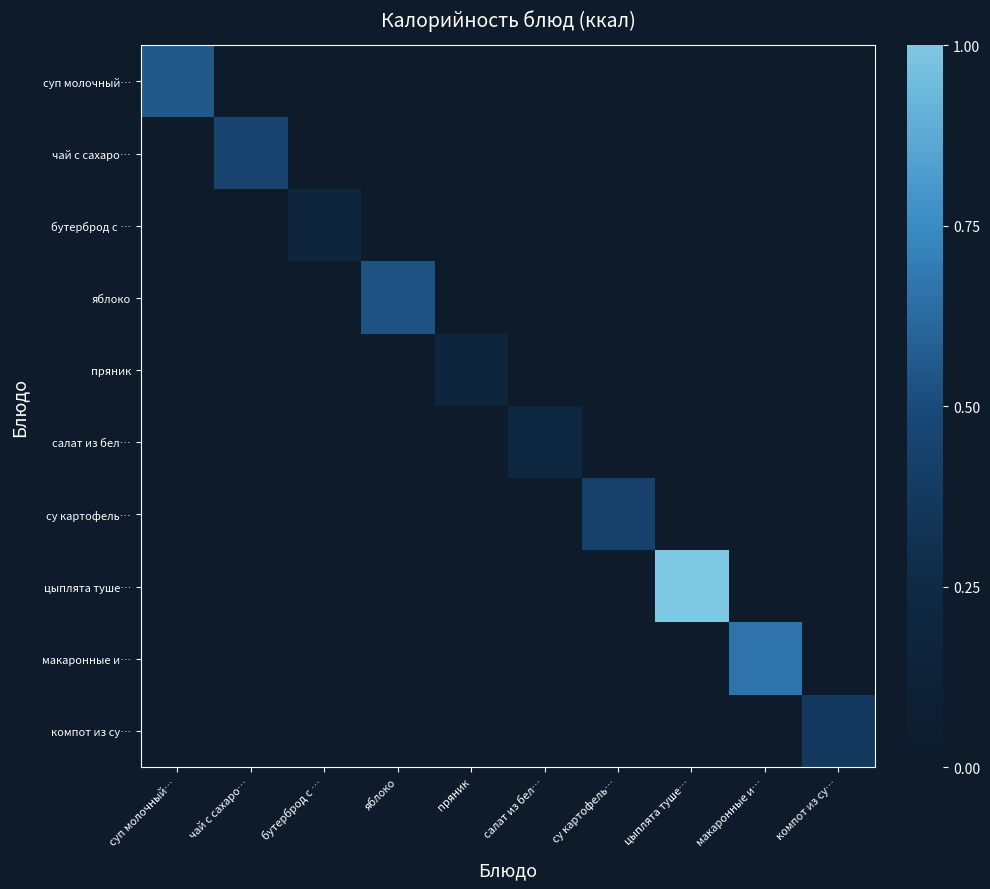

Reading left to right, what are all the values shown in this chart?

суп молочный…: суп молочный…=0.6	чай с сахаро…=0.0	бутерброд с …=0.0	яблоко=0.0	пряник=0.0	салат из бел…=0.0	су картофель…=0.0	цыплята туше…=0.0	макаронные и…=0.0	компот из су…=0.0
чай с сахаро…: суп молочный…=0.0	чай с сахаро…=0.4	бутерброд с …=0.0	яблоко=0.0	пряник=0.0	салат из бел…=0.0	су картофель…=0.0	цыплята туше…=0.0	макаронные и…=0.0	компот из су…=0.0
бутерброд с …: суп молочный…=0.0	чай с сахаро…=0.0	бутерброд с …=0.2	яблоко=0.0	пряник=0.0	салат из бел…=0.0	су картофель…=0.0	цыплята туше…=0.0	макаронные и…=0.0	компот из су…=0.0
яблоко: суп молочный…=0.0	чай с сахаро…=0.0	бутерброд с …=0.0	яблоко=0.5	пряник=0.0	салат из бел…=0.0	су картофель…=0.0	цыплята туше…=0.0	макаронные и…=0.0	компот из су…=0.0
пряник: суп молочный…=0.0	чай с сахаро…=0.0	бутерброд с …=0.0	яблоко=0.0	пряник=0.2	салат из бел…=0.0	су картофель…=0.0	цыплята туше…=0.0	макаронные и…=0.0	компот из су…=0.0
салат из бел…: суп молочный…=0.0	чай с сахаро…=0.0	бутерброд с …=0.0	яблоко=0.0	пряник=0.0	салат из бел…=0.2	су картофель…=0.0	цыплята туше…=0.0	макаронные и…=0.0	компот из су…=0.0
су картофель…: суп молочный…=0.0	чай с сахаро…=0.0	бутерброд с …=0.0	яблоко=0.0	пряник=0.0	салат из бел…=0.0	су картофель…=0.4	цыплята туше…=0.0	макаронные и…=0.0	компот из су…=0.0
цыплята туше…: суп молочный…=0.0	чай с сахаро…=0.0	бутерброд с …=0.0	яблоко=0.0	пряник=0.0	салат из бел…=0.0	су картофель…=0.0	цыплята туше…=1.0	макаронные и…=0.0	компот из су…=0.0
макаронные и…: суп молочный…=0.0	чай с сахаро…=0.0	бутерброд с …=0.0	яблоко=0.0	пряник=0.0	салат из бел…=0.0	су картофель…=0.0	цыплята туше…=0.0	макаронные и…=0.7	компот из су…=0.0
компот из су…: суп молочный…=0.0	чай с сахаро…=0.0	бутерброд с …=0.0	яблоко=0.0	пряник=0.0	салат из бел…=0.0	су картофель…=0.0	цыплята туше…=0.0	макаронные и…=0.0	компот из су…=0.4